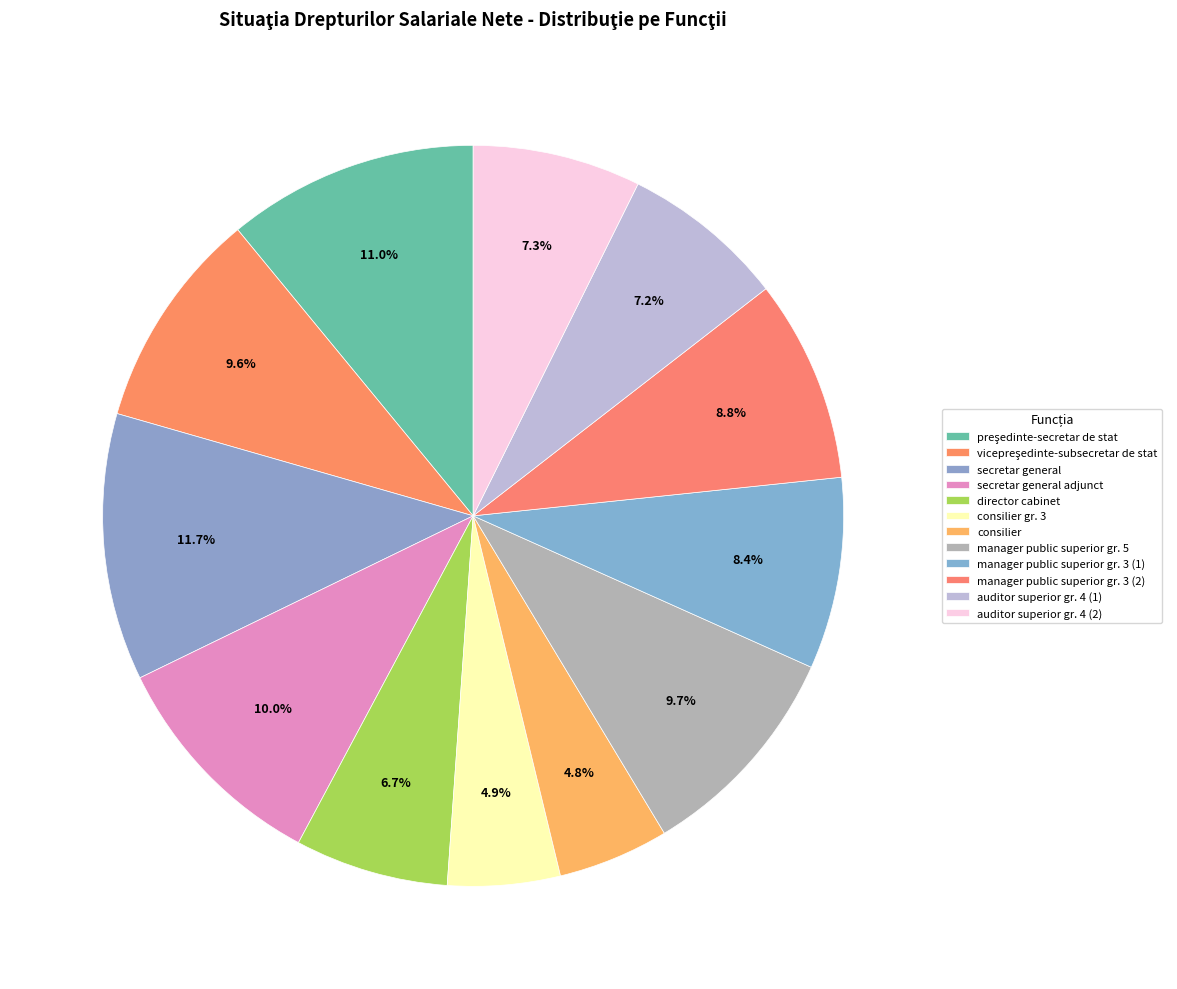

How much of the chart is everything except vicepreşedinte-subsecretar de stat?

90.4%